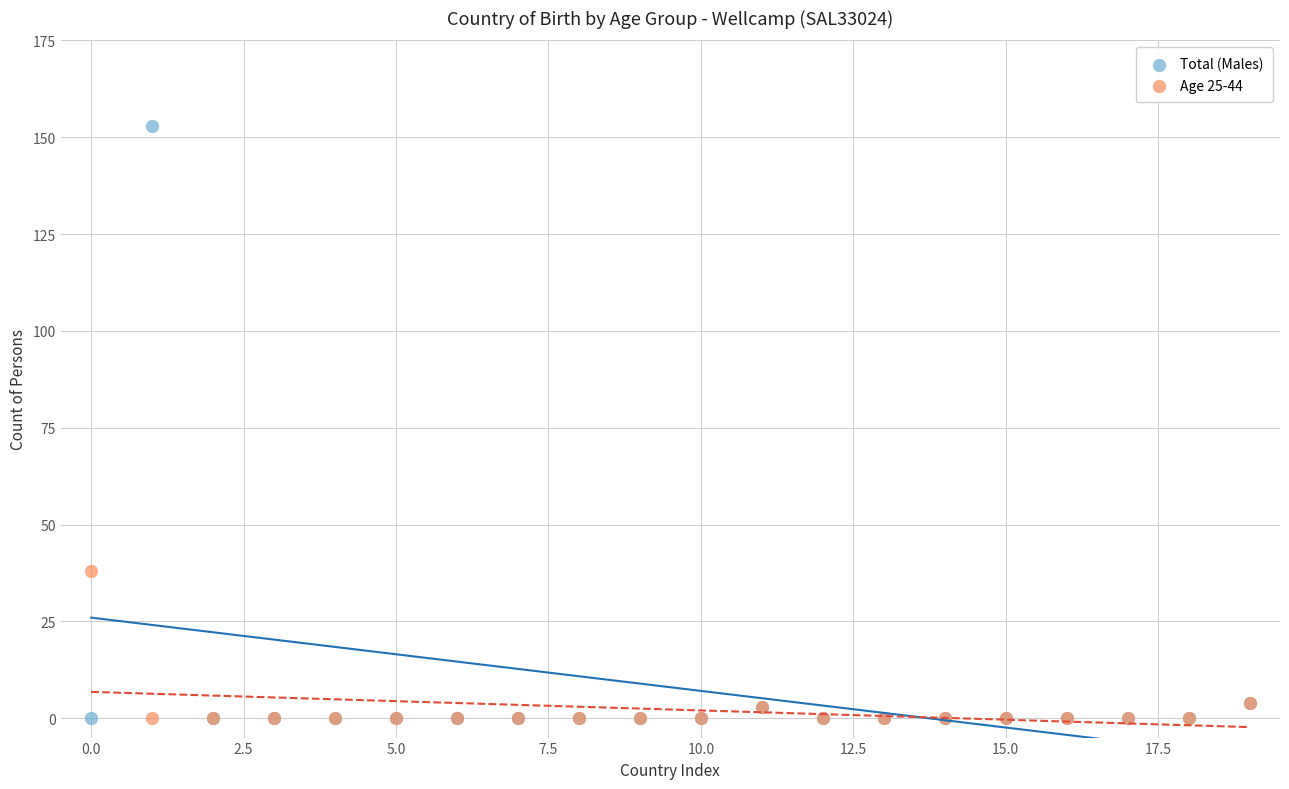

Across all series, what Y value is closest to 76?

38